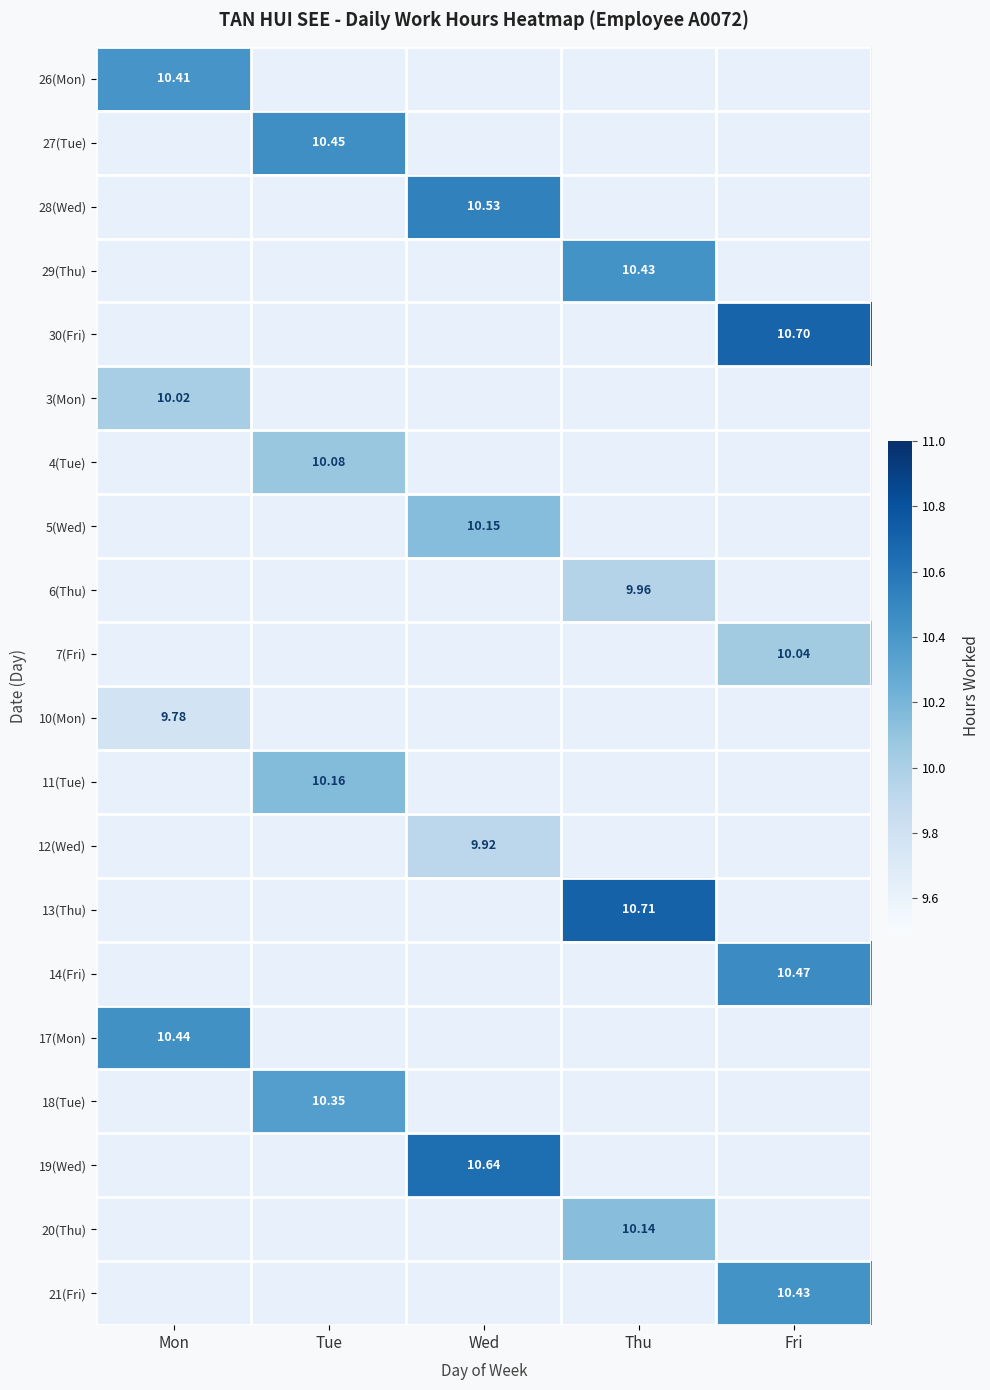

Is the value of 28(Wed) at Wed greater than the value of 5(Wed) at Wed?

Yes